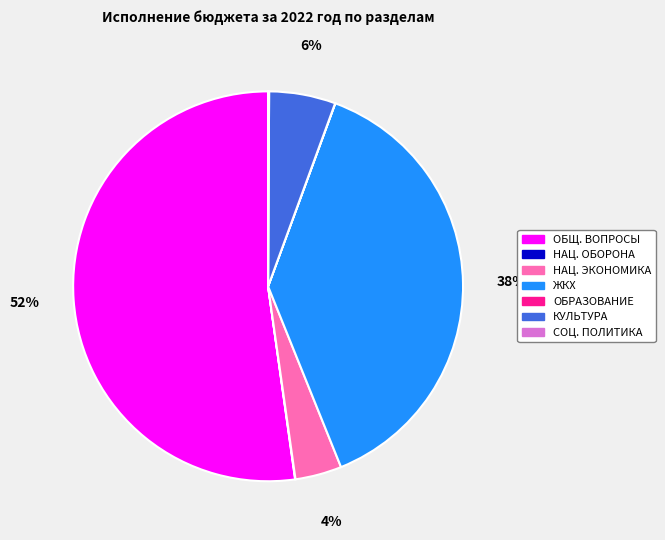

Is there any slice that represents more than half of the pie?

Yes